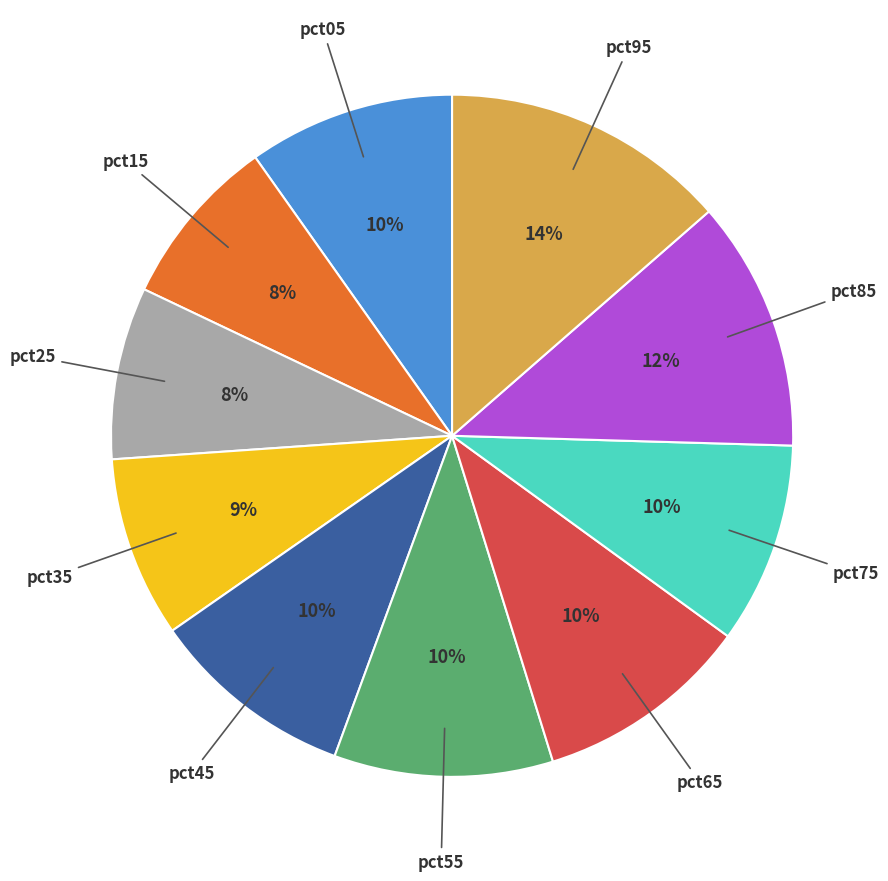

To the nearest percent, what is the combined percentage of pct15 and pct65?

18%